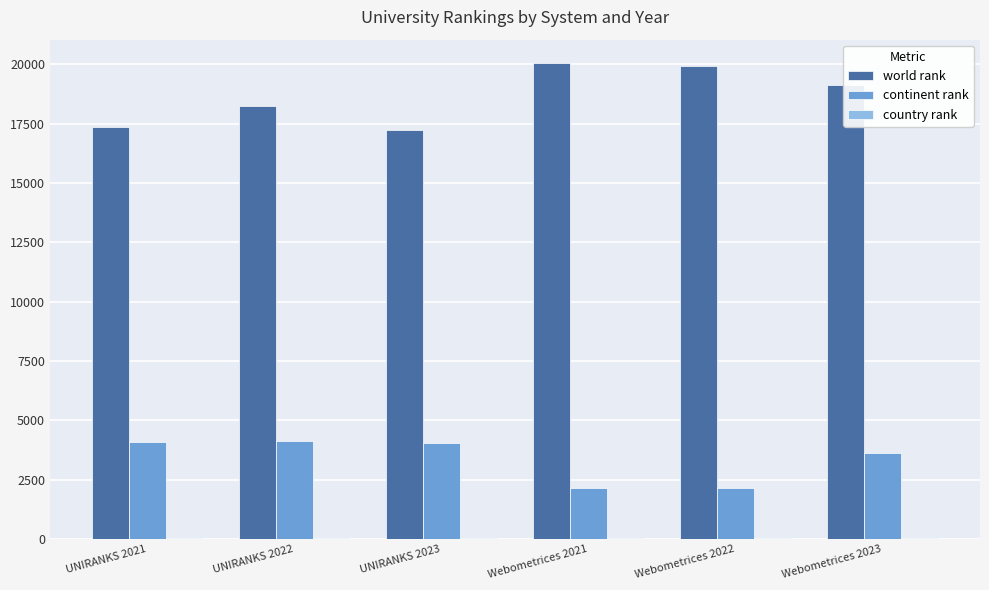

Are the bars horizontal?

No